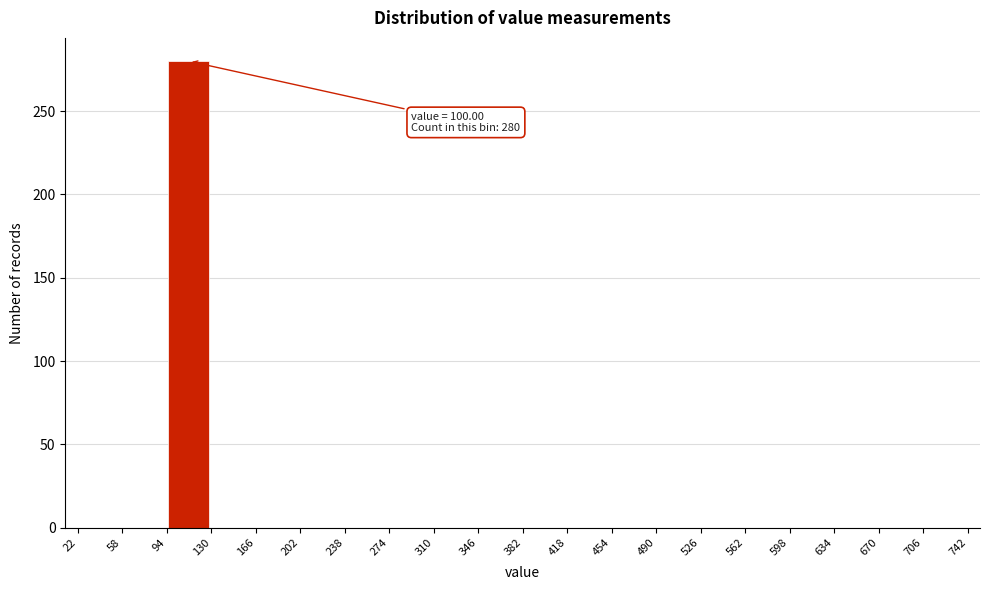

Over which range of the x-axis is the bar tallest?

94 to 130